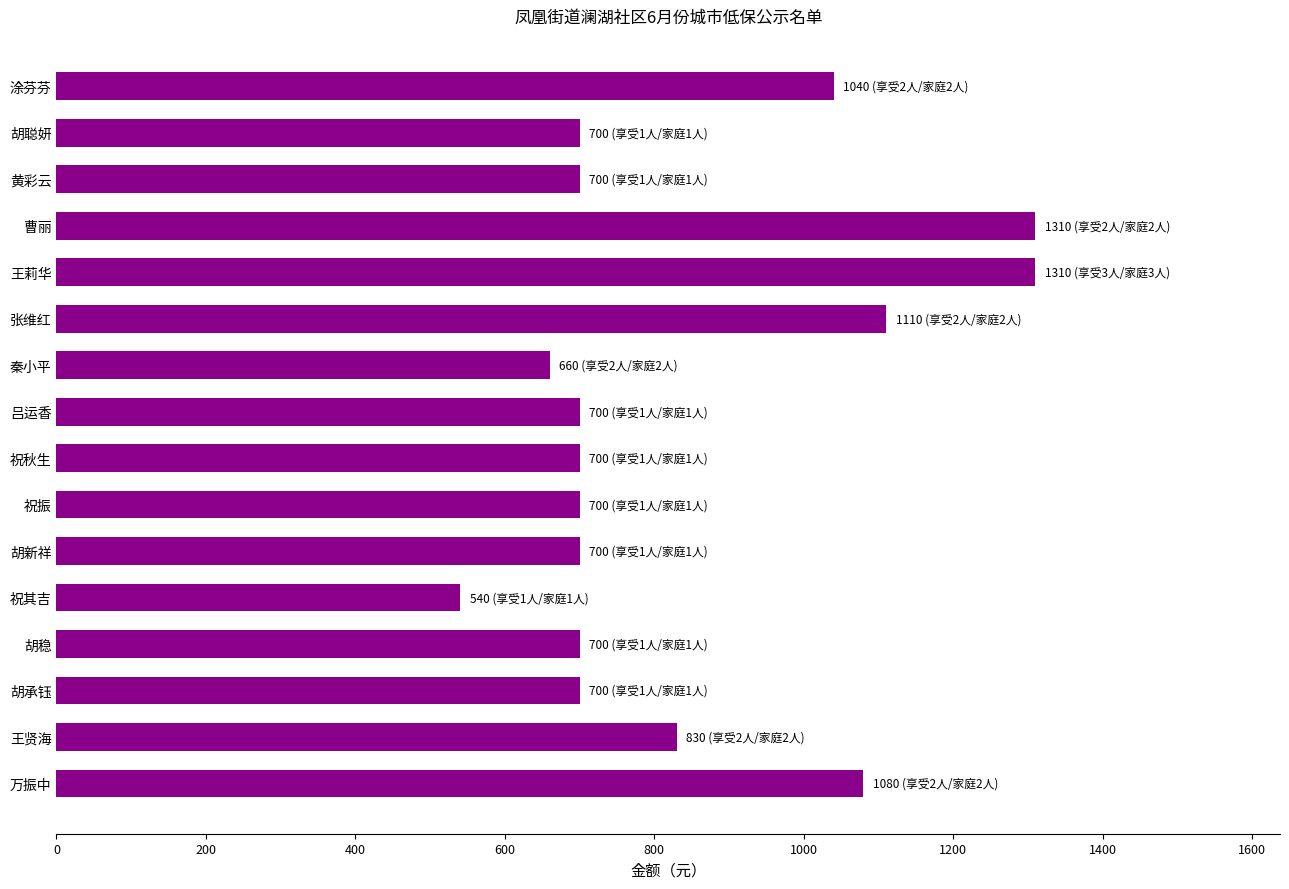

What is the ratio of the value at 胡新祥 to the value at 胡聪妍?

1.0